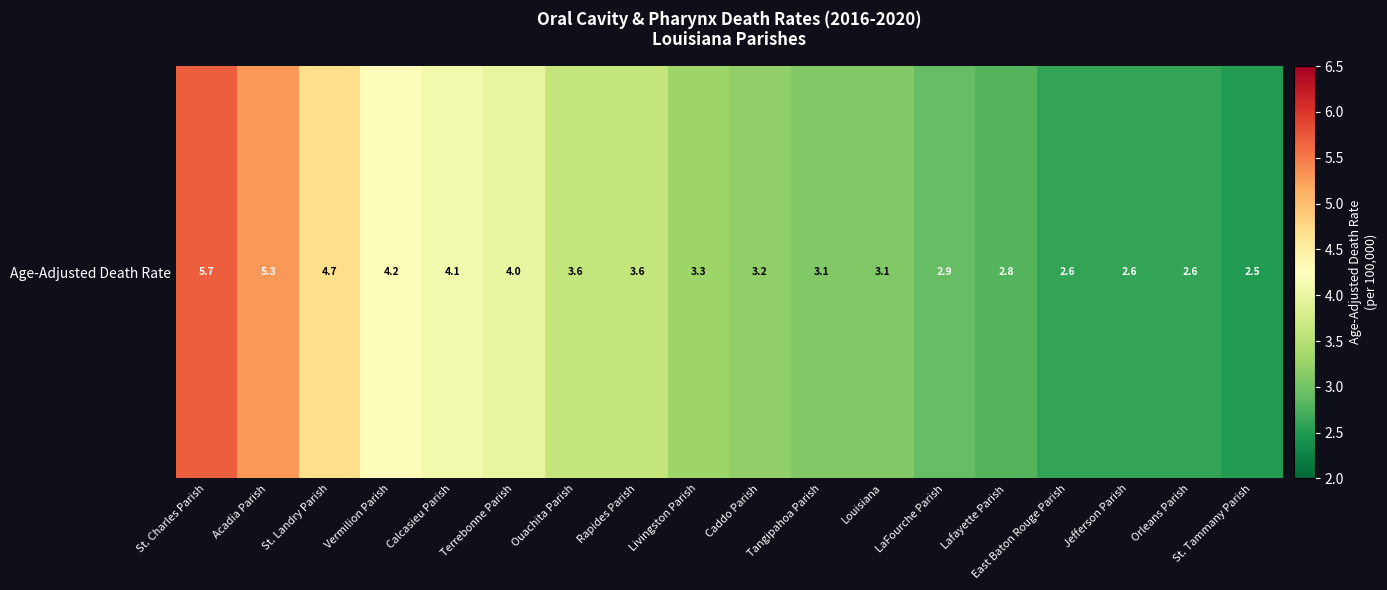

List the labels in order of value, largest first.

St. Charles Parish, Acadia Parish, St. Landry Parish, Vermilion Parish, Calcasieu Parish, Terrebonne Parish, Ouachita Parish, Rapides Parish, Livingston Parish, Caddo Parish, Tangipahoa Parish, Louisiana, LaFourche Parish, Lafayette Parish, East Baton Rouge Parish, Jefferson Parish, Orleans Parish, St. Tammany Parish